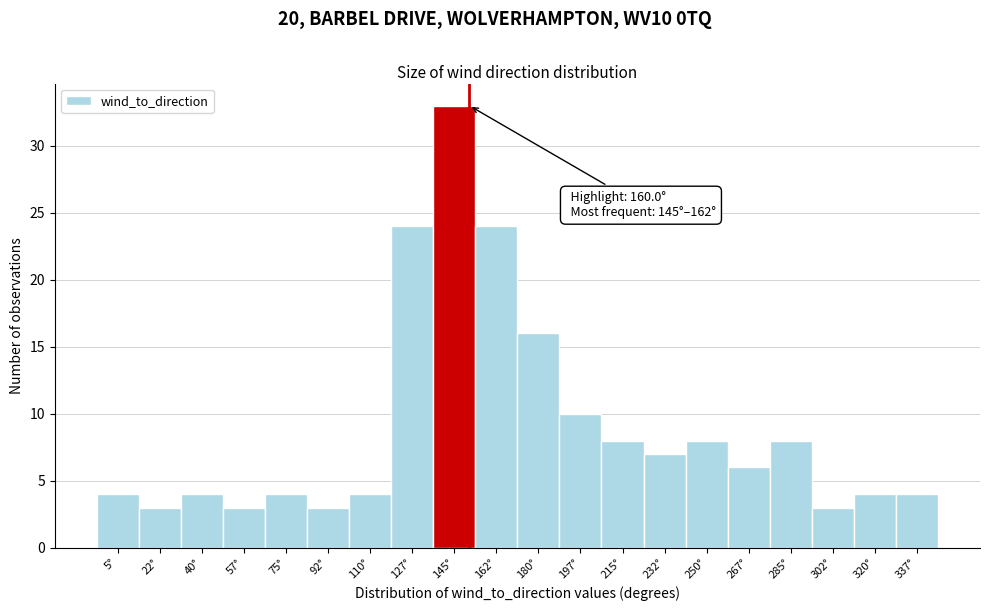

Reading left to right, list all the values displayed in this chart.

5°=4	22°=3	40°=4	57°=3	75°=4	92°=3	110°=4	127°=24	145°=33	162°=24	180°=16	197°=10	215°=8	232°=7	250°=8	267°=6	285°=8	302°=3	320°=4	337°=4